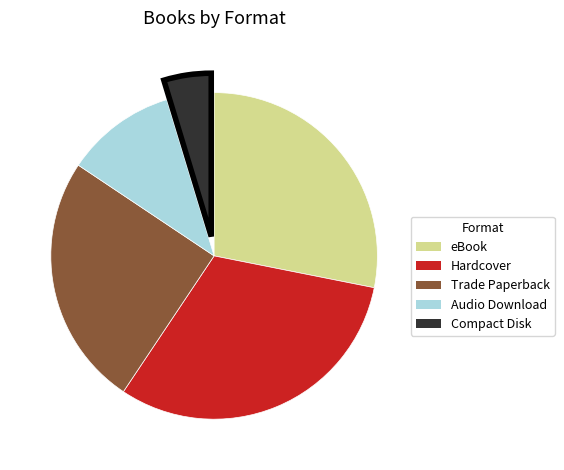

How many slices are in this pie chart?

5